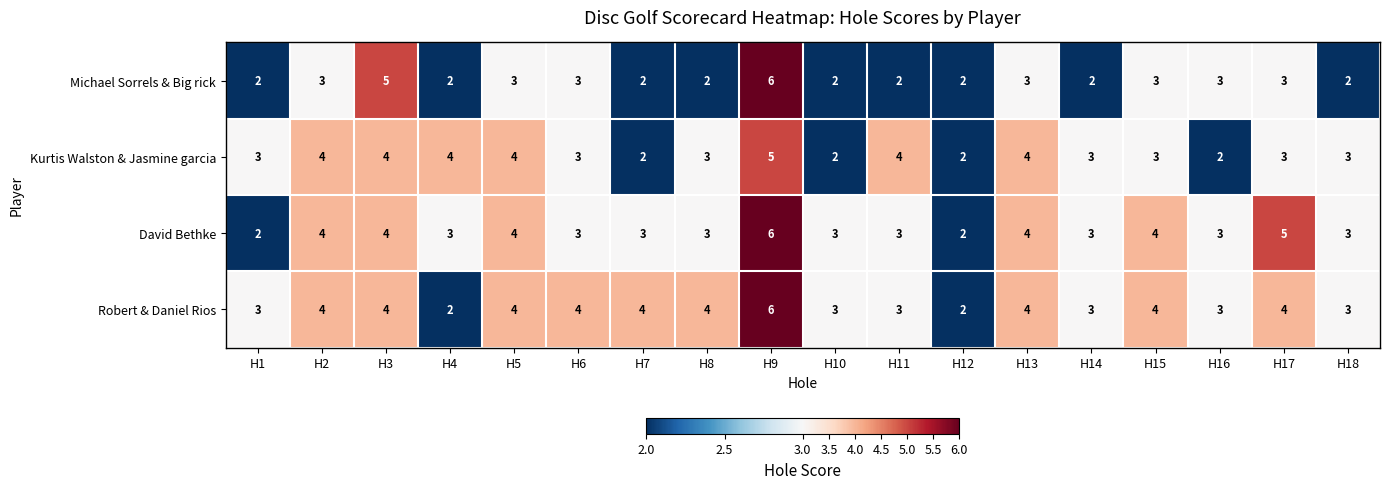

What is the total value across all series at H14?

11